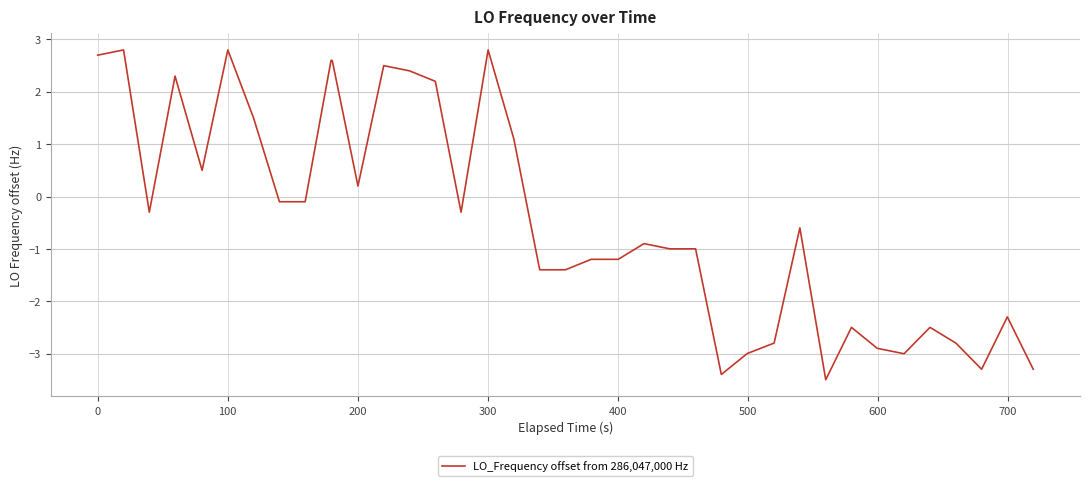

What is the smallest value displayed?

-3.5